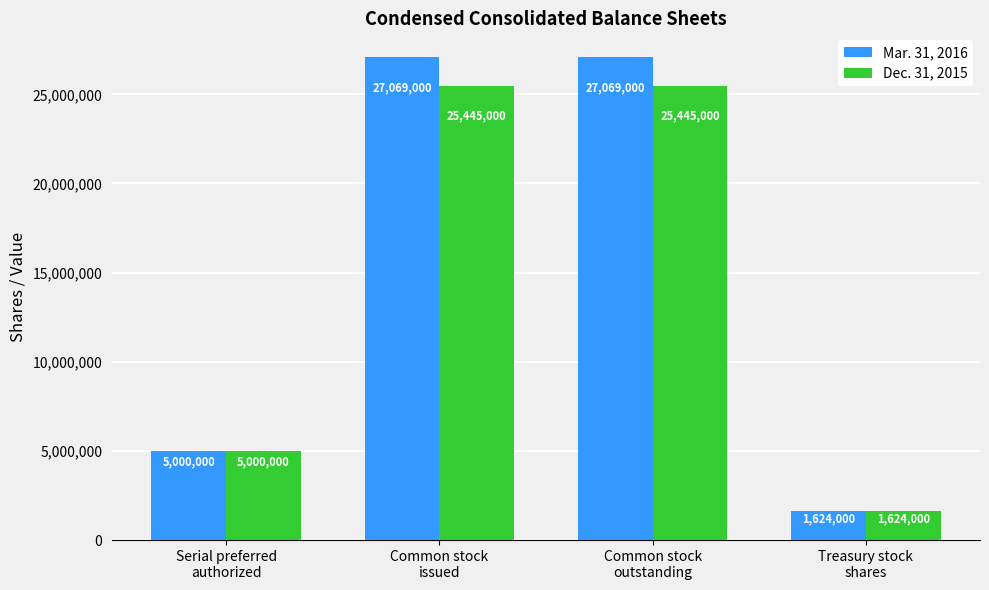

Where is Mar. 31, 2016 nearest to the value 14346500?

Serial preferred
authorized